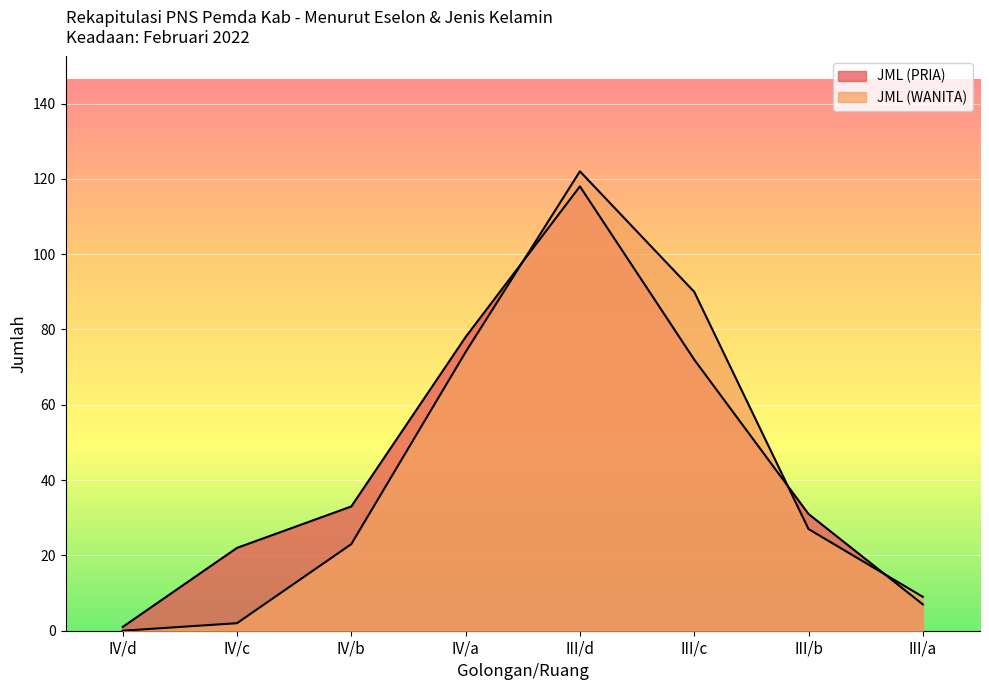

Reading left to right, transcribe all the data shown in this chart.

JML (PRIA): IV/d=1	IV/c=22	IV/b=33	IV/a=78	III/d=118	III/c=72	III/b=31	III/a=7
JML (WANITA): IV/d=0	IV/c=2	IV/b=23	IV/a=74	III/d=122	III/c=90	III/b=27	III/a=9